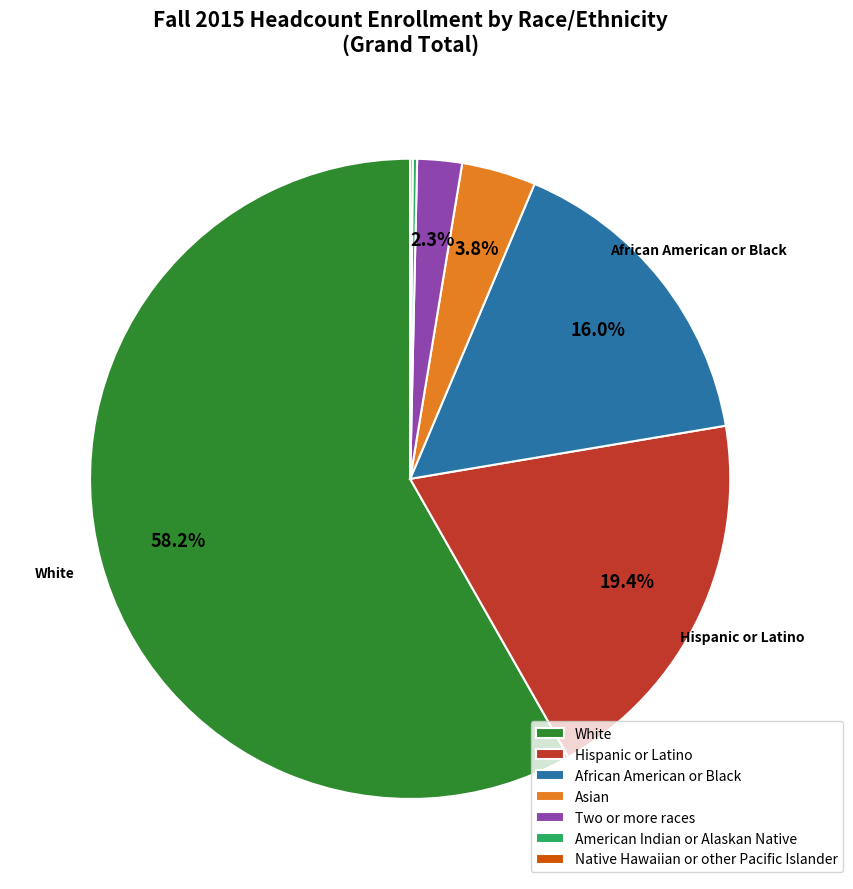

Which slice is the largest?

White